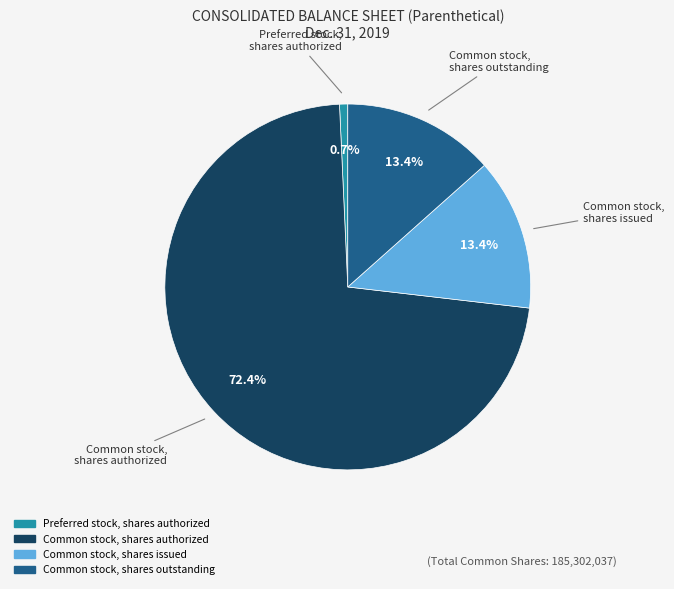

Is there any slice that represents more than half of the pie?

Yes